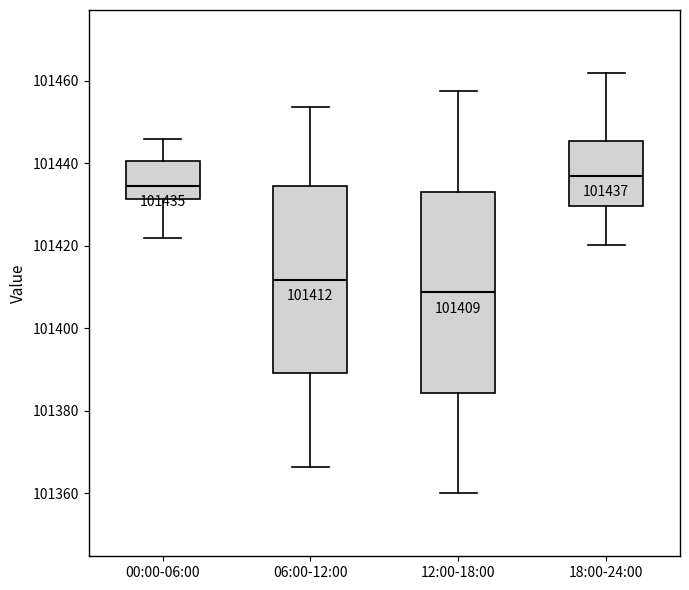

Comparing the boxes themselves (not the whiskers), which one is the tallest?

12:00-18:00